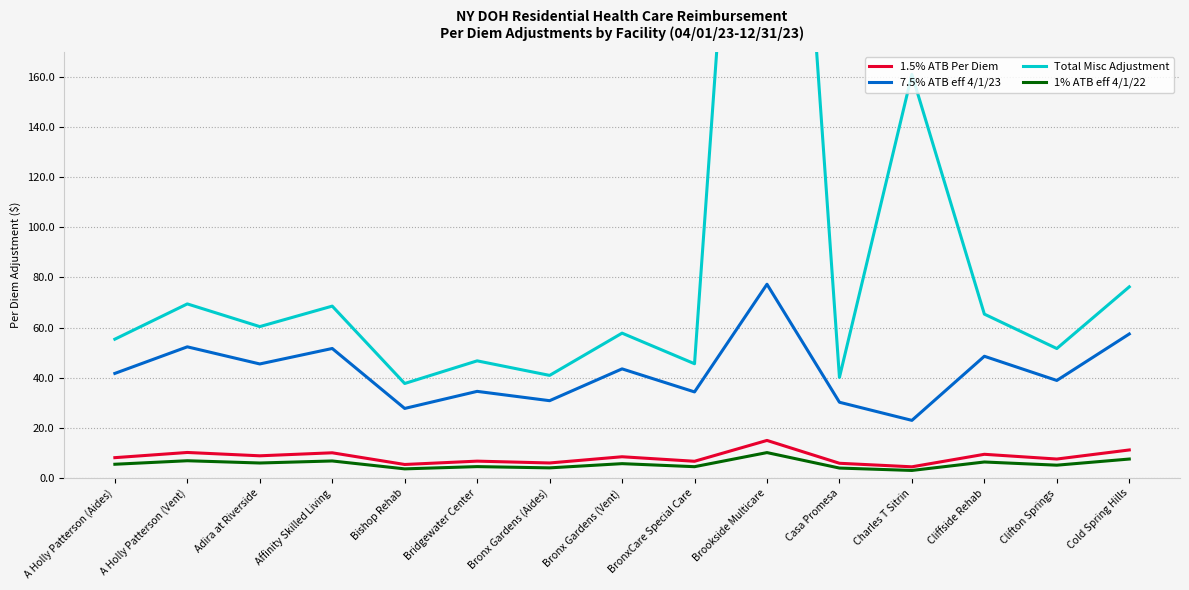

Which category has the highest value in the 1% ATB eff 4/1/22 series?

Brookside Multicare